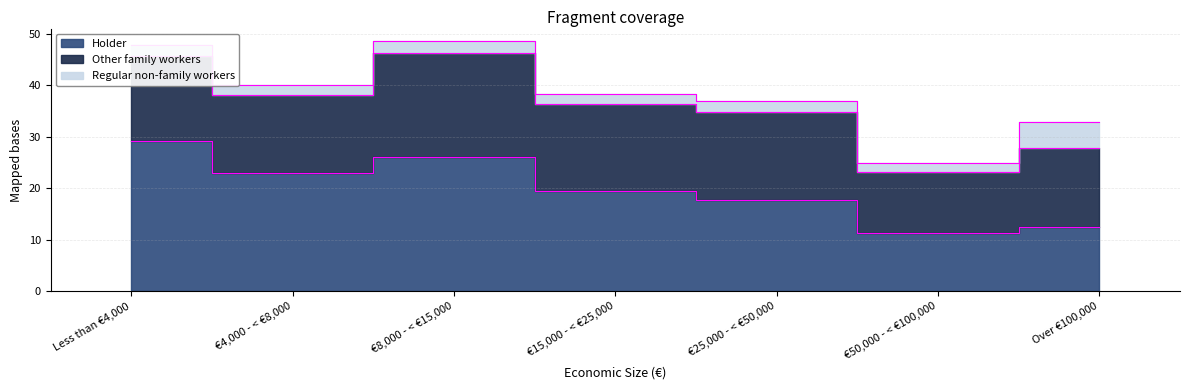

What is the minimum value for Regular non-family workers?

1.7